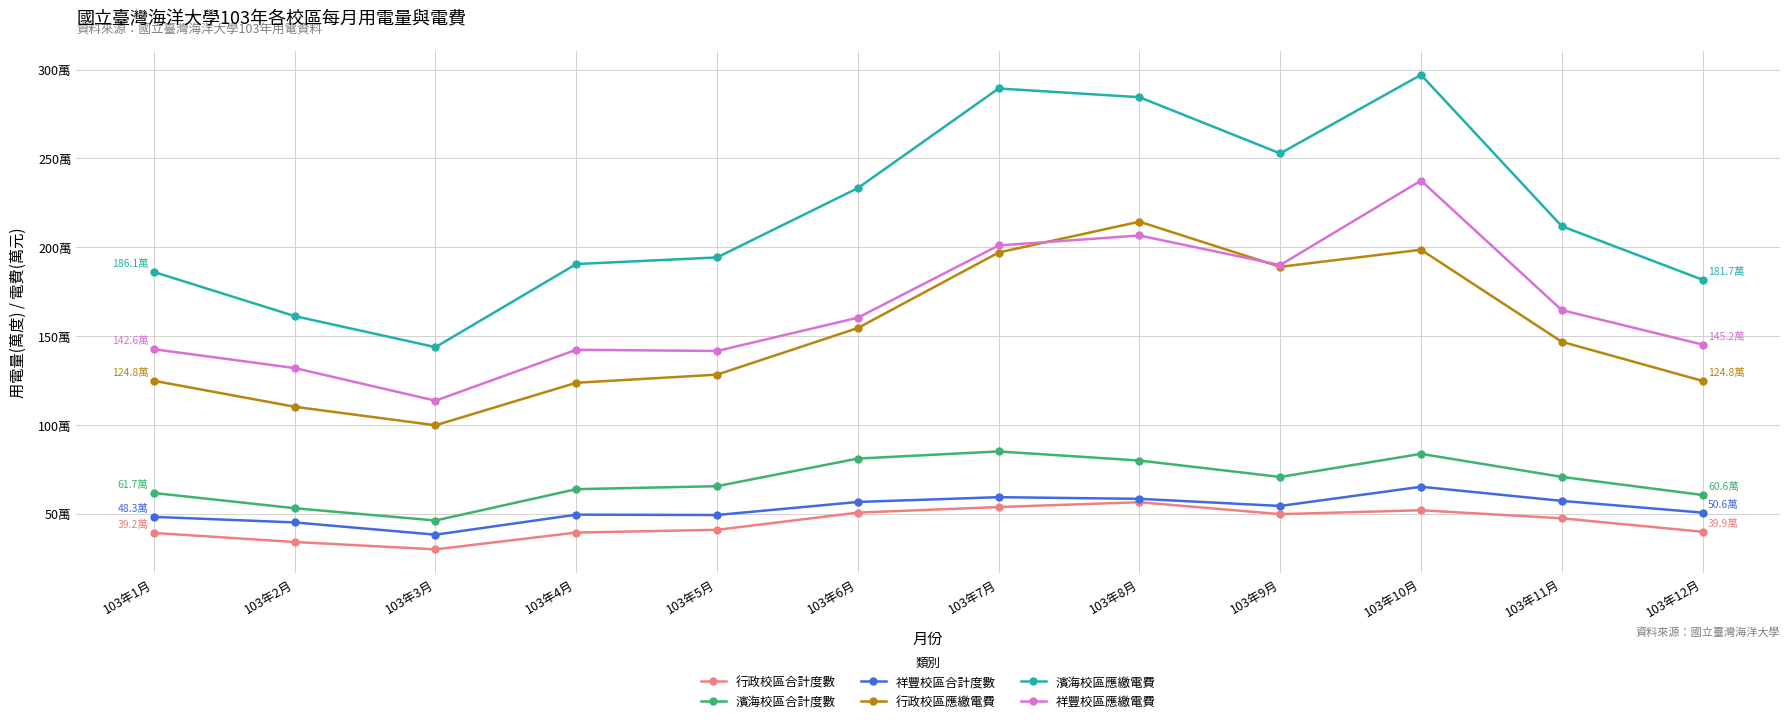

True or false: 濱海校區合計度數 and 濱海校區應繳電費 intersect in this chart.

False